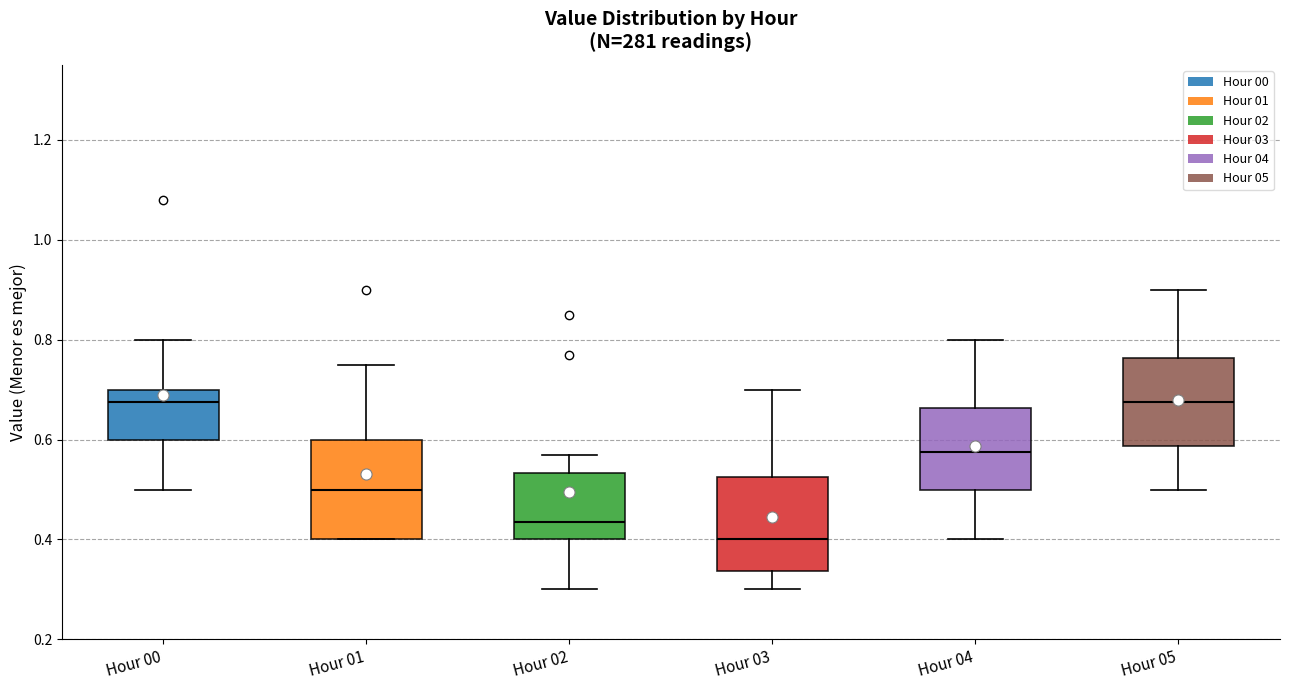

Where does the upper whisker of the box for Hour 01 end on the y-axis? The values are not printed on the chart, so give them approximately, as read against the axis.

0.76